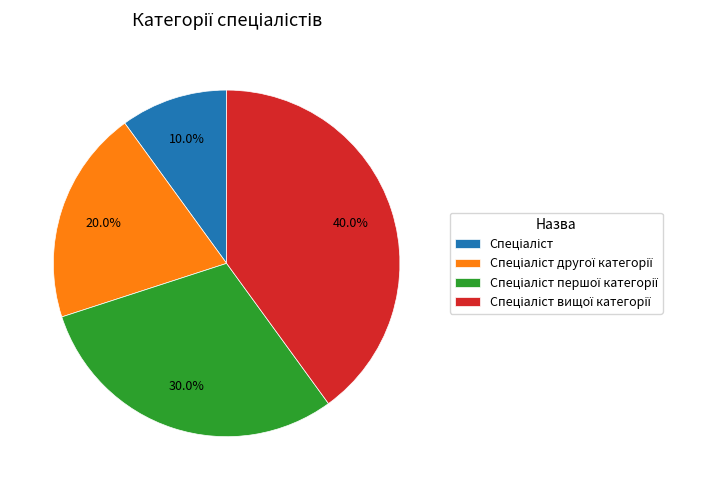

Does any single category account for the majority?

No